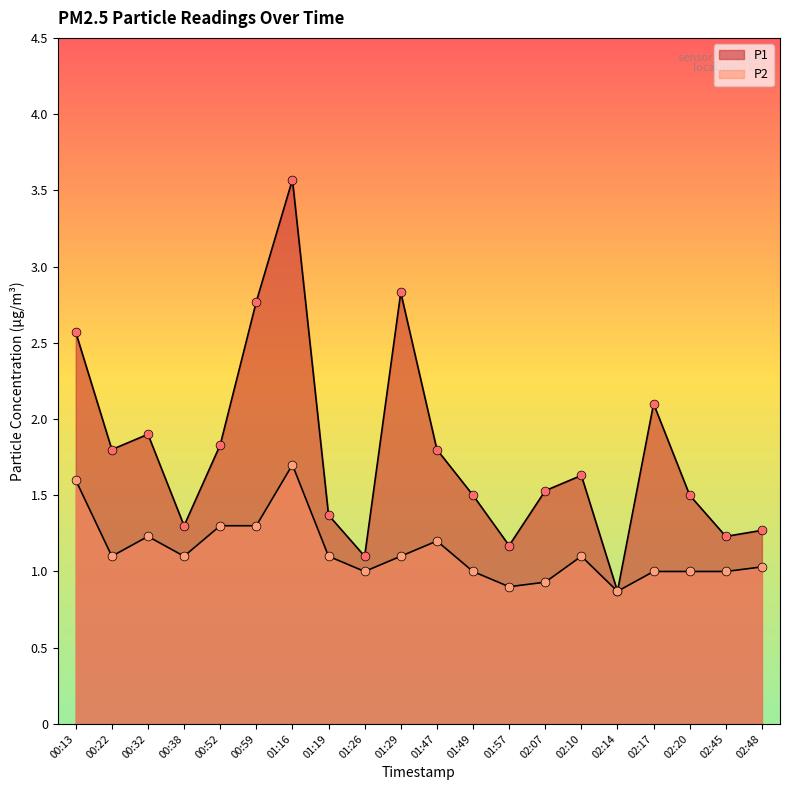

Which series has the largest Y range (max minus min)?

P1